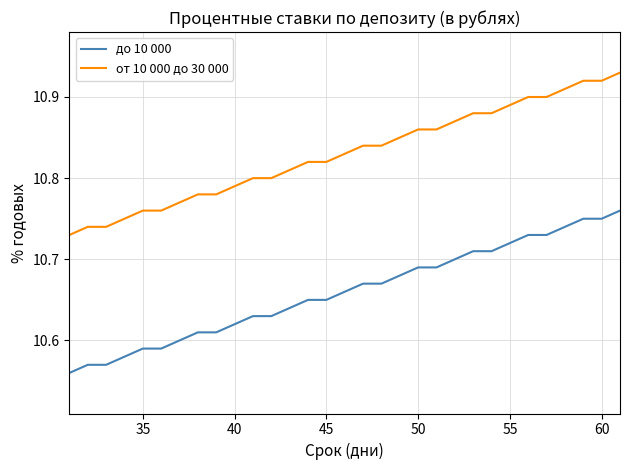

Is this an area chart (filled region under the line)?

No